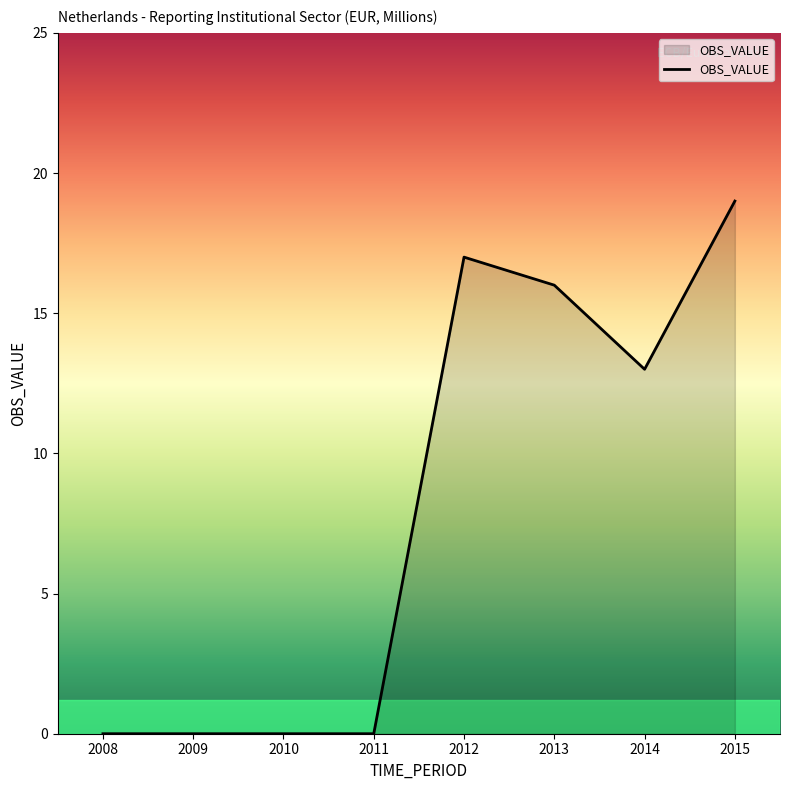

True or false: the data has more than 0 interior local peaks.

True